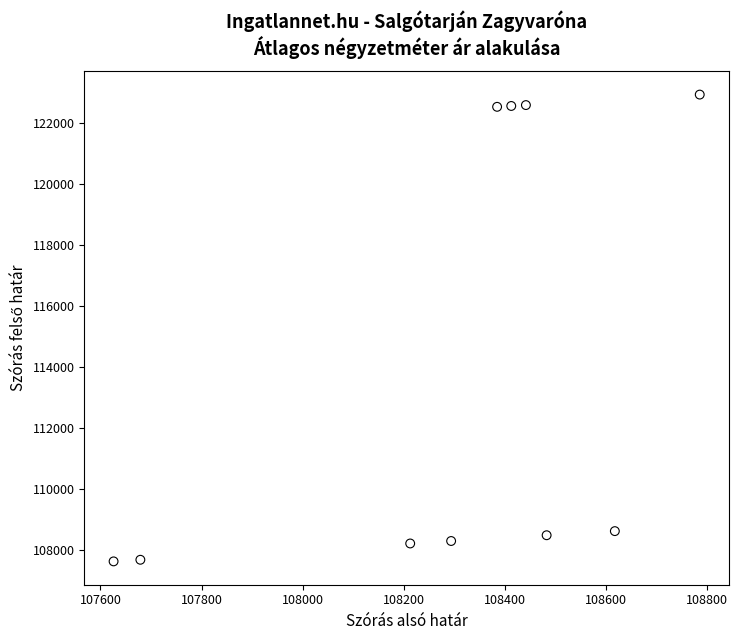

What is the average X value?

108294